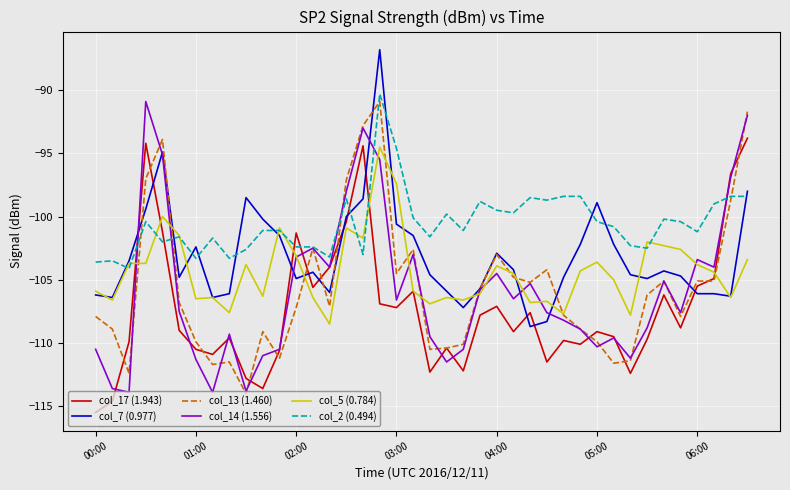

What is the average value of the col_7 (0.977) series?

-103.1